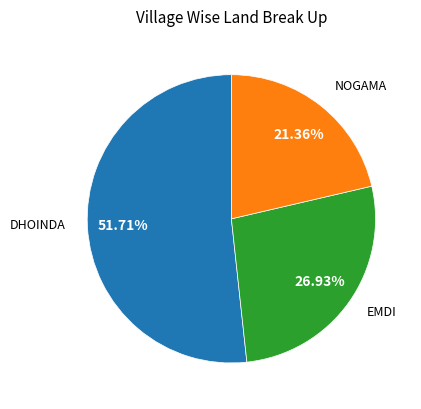

Is there a majority slice in this chart?

Yes